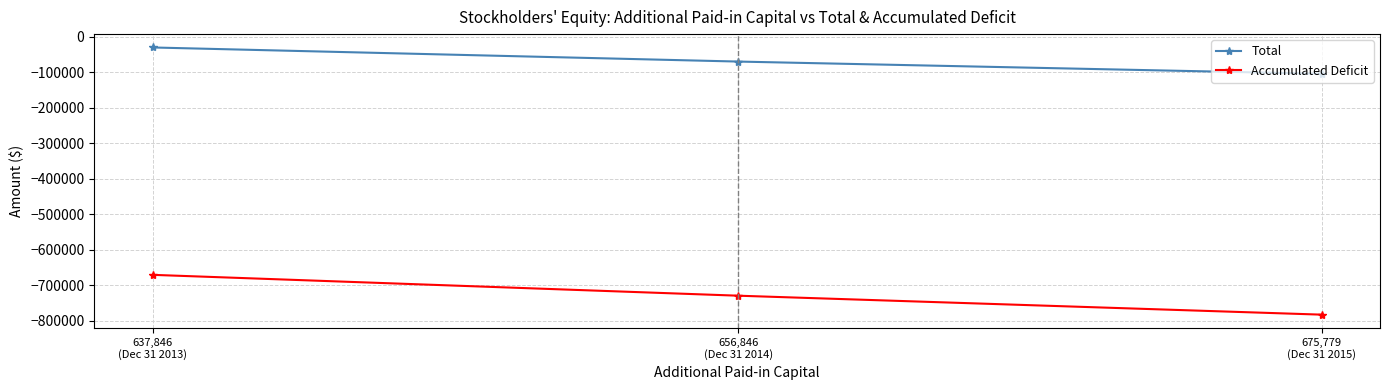

Is this an area chart (filled region under the line)?

No